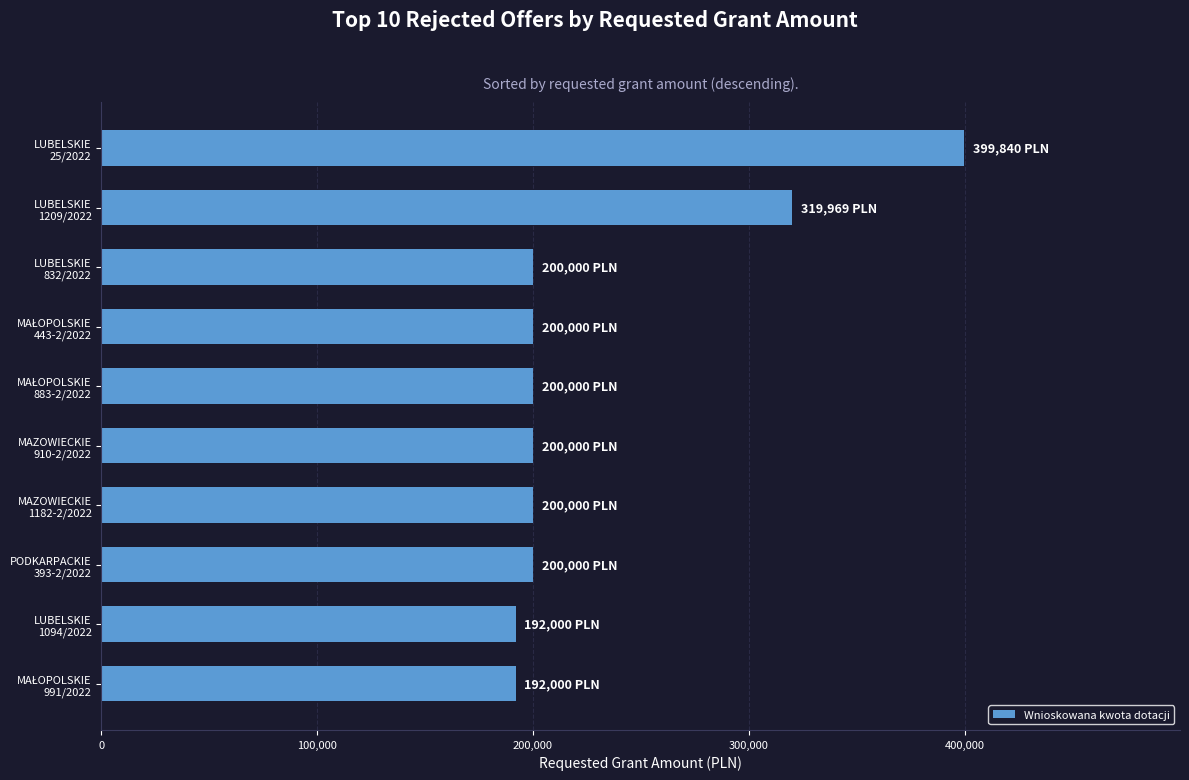

What is the difference between the maximum and minimum values?

207839.5